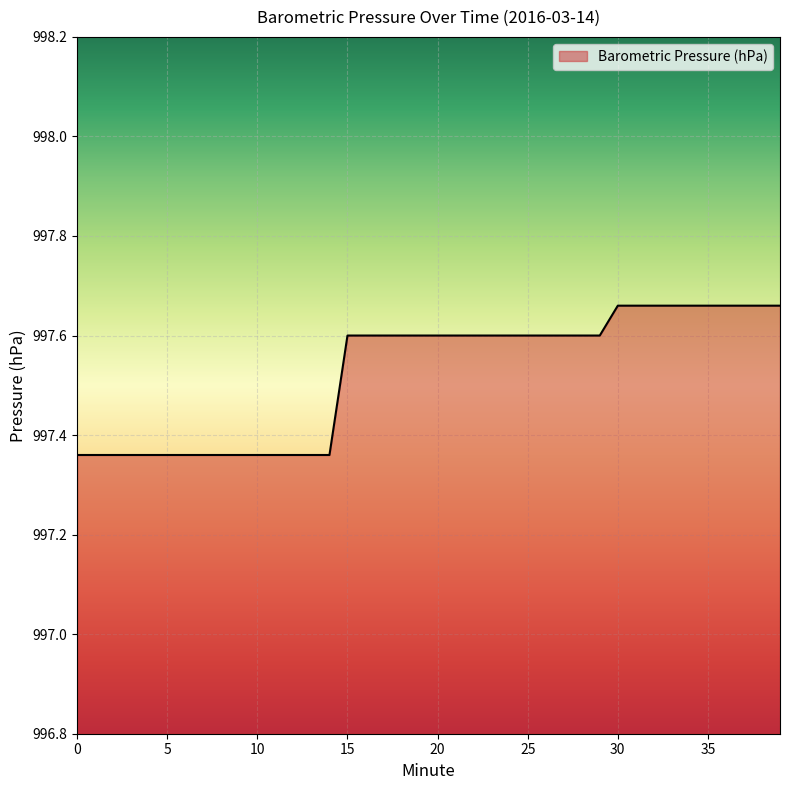

What is the difference between the maximum and minimum values?

0.3